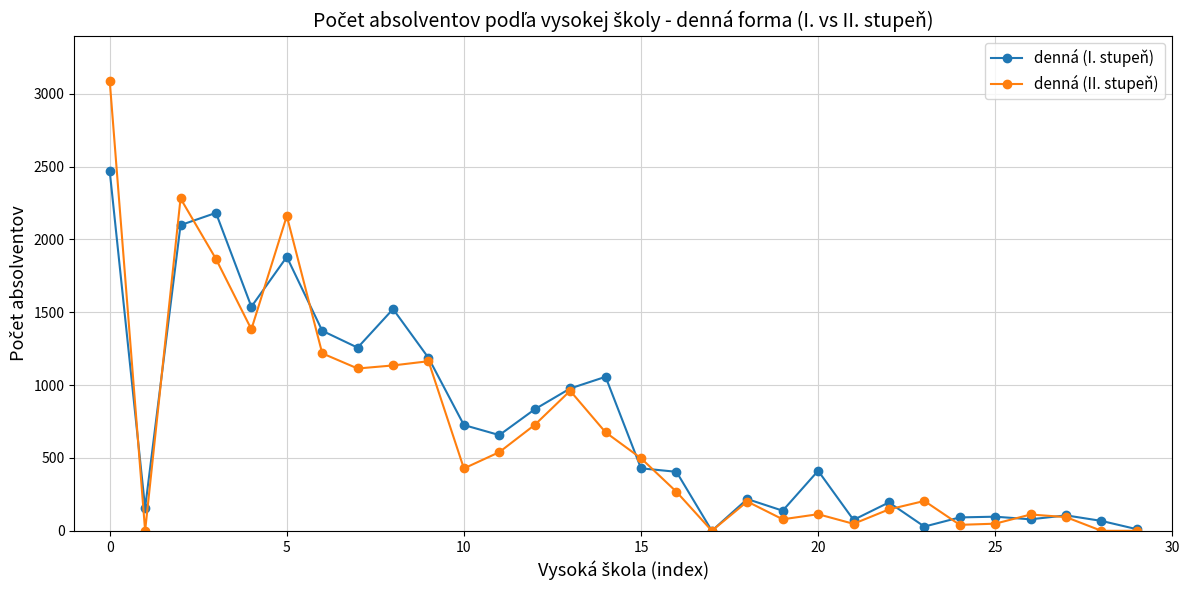

True or false: denná (I. stupeň) has more than 1 interior local peaks.

True